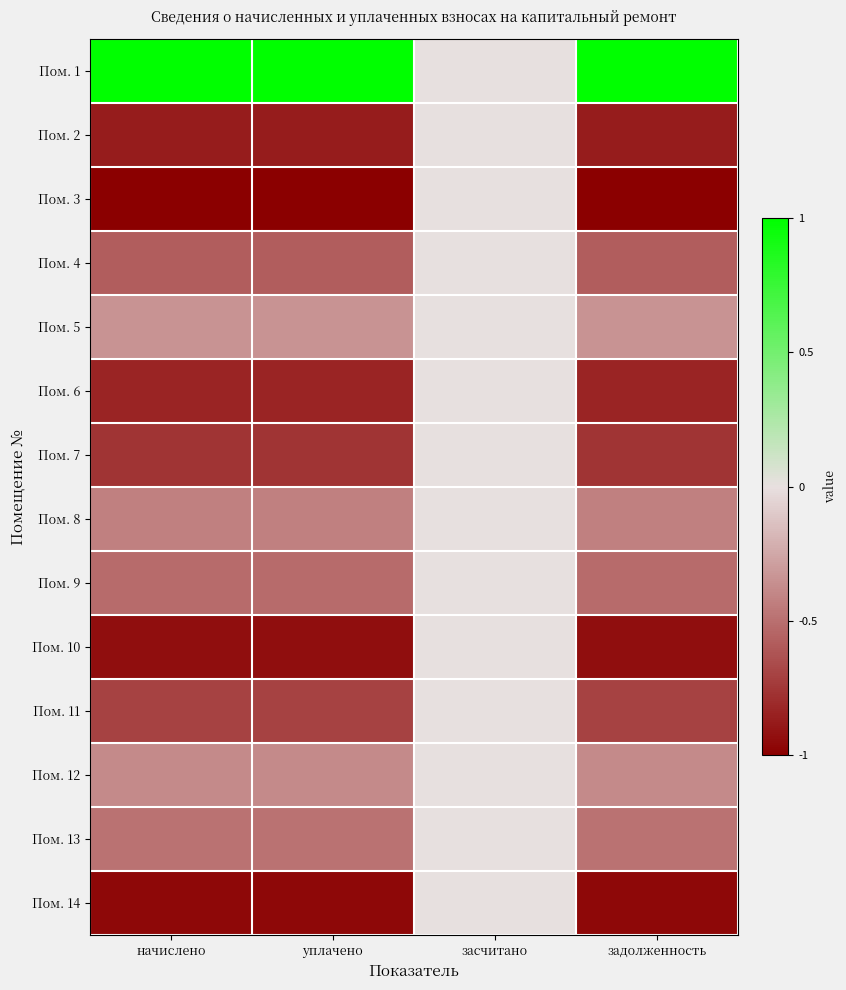

What is the total value across all series at начислено?

-7.8